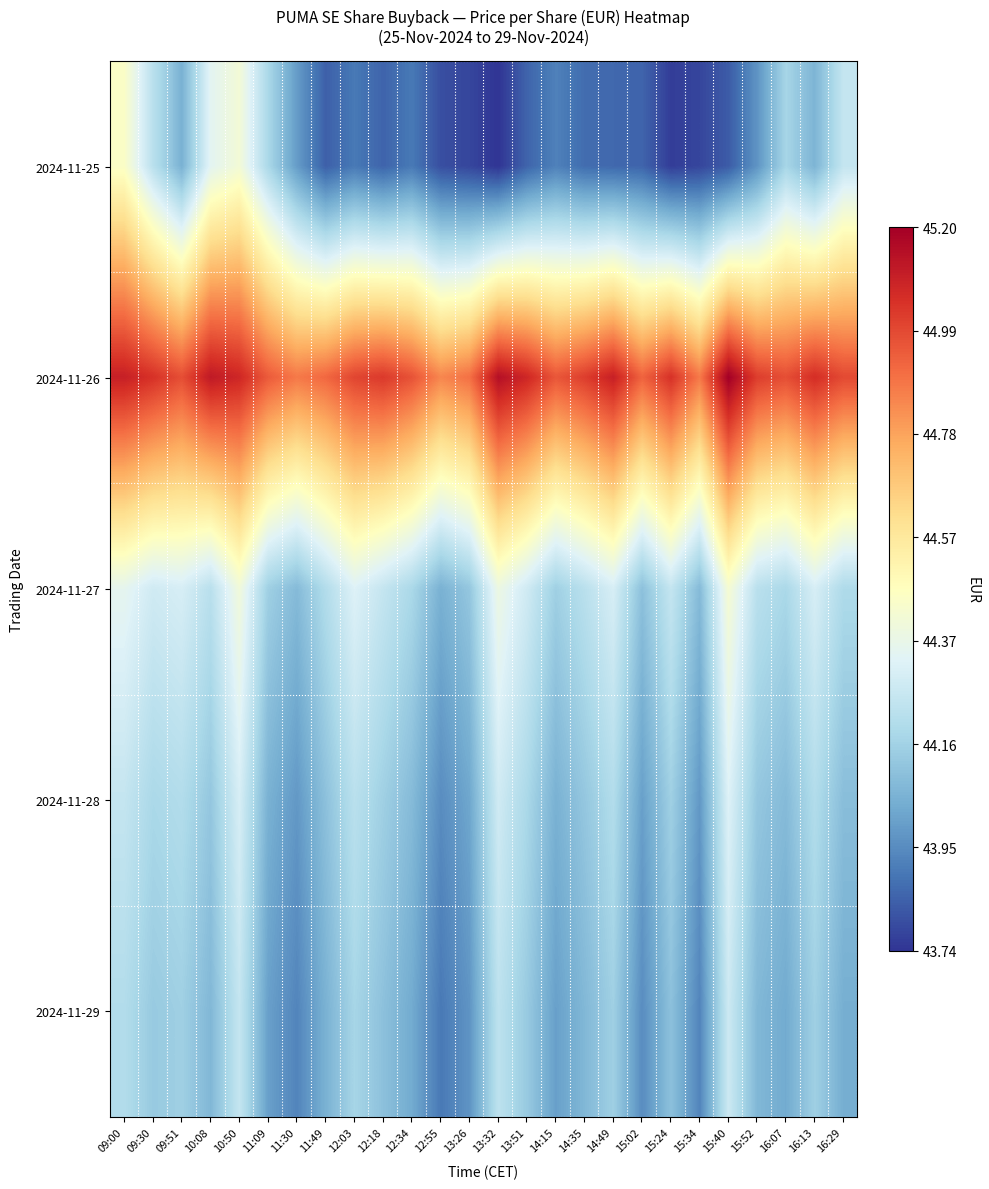

Reading left to right, what are all the values shown in this chart?

2024-11-25: 09:00=44.5	09:30=44.2	09:51=44.0	10:08=44.3	10:50=44.4	11:09=44.2	11:30=44.0	11:49=43.8	12:03=43.9	12:18=43.9	12:34=43.9	12:55=43.8	13:26=43.8	13:32=43.7	13:51=43.9	14:15=43.9	14:35=43.9	14:49=43.9	15:02=43.9	15:24=43.8	15:34=43.8	15:40=43.8	15:52=44.0	16:07=44.2	16:13=44.1	16:29=44.2
2024-11-26: 09:00=45.1	09:30=45.0	09:51=45.0	10:08=45.1	10:50=45.1	11:09=45.0	11:30=44.9	11:49=44.9	12:03=45.0	12:18=45.0	12:34=45.0	12:55=44.9	13:26=44.9	13:32=45.1	13:51=45.1	14:15=45.0	14:35=45.0	14:49=45.1	15:02=44.9	15:24=45.0	15:34=44.9	15:40=45.2	15:52=45.0	16:07=45.0	16:13=45.1	16:29=45.0
2024-11-27: 09:00=44.4	09:30=44.3	09:51=44.3	10:08=44.2	10:50=44.4	11:09=44.1	11:30=44.1	11:49=44.2	12:03=44.3	12:18=44.2	12:34=44.2	12:55=44.0	13:26=44.1	13:32=44.4	13:51=44.3	14:15=44.1	14:35=44.2	14:49=44.3	15:02=44.1	15:24=44.2	15:34=44.1	15:40=44.4	15:52=44.2	16:07=44.2	16:13=44.3	16:29=44.2
2024-11-28: 09:00=44.2	09:30=44.2	09:51=44.2	10:08=44.1	10:50=44.3	11:09=44.0	11:30=44.0	11:49=44.1	12:03=44.2	12:18=44.1	12:34=44.1	12:55=44.0	13:26=44.0	13:32=44.3	13:51=44.2	14:15=44.0	14:35=44.1	14:49=44.2	15:02=44.0	15:24=44.1	15:34=44.0	15:40=44.3	15:52=44.1	16:07=44.1	16:13=44.2	16:29=44.1
2024-11-29: 09:00=44.2	09:30=44.1	09:51=44.1	10:08=44.1	10:50=44.2	11:09=44.0	11:30=43.9	11:49=44.0	12:03=44.2	12:18=44.1	12:34=44.0	12:55=43.9	13:26=44.0	13:32=44.2	13:51=44.1	14:15=44.0	14:35=44.1	14:49=44.1	15:02=44.0	15:24=44.1	15:34=43.9	15:40=44.3	15:52=44.1	16:07=44.0	16:13=44.1	16:29=44.0